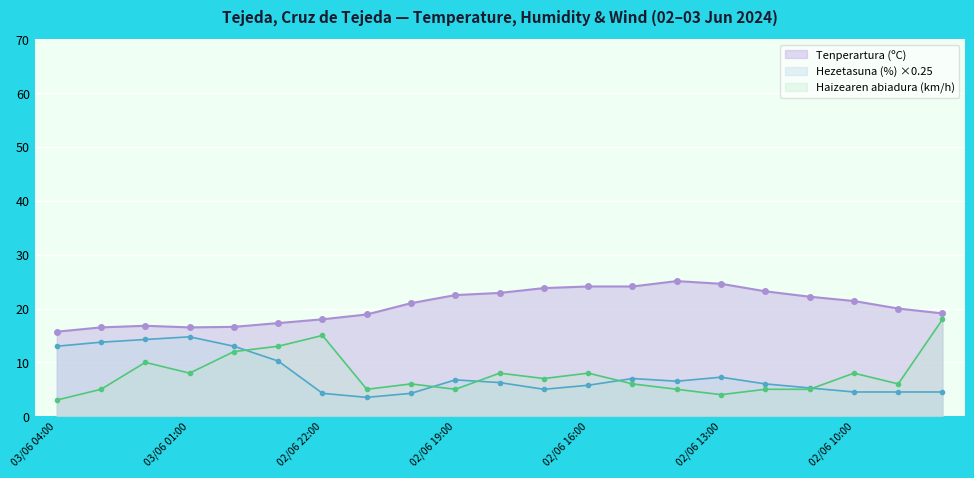

Which category has the highest value in the Tenperartura (ºC) series?

02/06 14:00